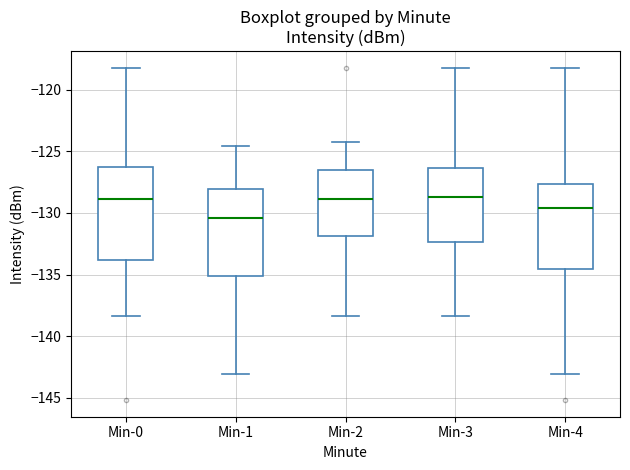

Reading left to right, transcribe this box plot: for each box, give where its median line is, the range the box spans, and where its two whiskers end, as read against the y-axis. The values are not printed on the chart, so give them approximately, as read against the axis.

Min-0: median -129.0, box -134.0 to -126.5, whiskers -138.5 to -118.0
Min-1: median -130.5, box -135.0 to -128.0, whiskers -143.0 to -124.5
Min-2: median -129.0, box -132.0 to -126.5, whiskers -138.5 to -124.0
Min-3: median -128.5, box -132.5 to -126.5, whiskers -138.5 to -118.0
Min-4: median -129.5, box -134.5 to -127.5, whiskers -143.0 to -118.0